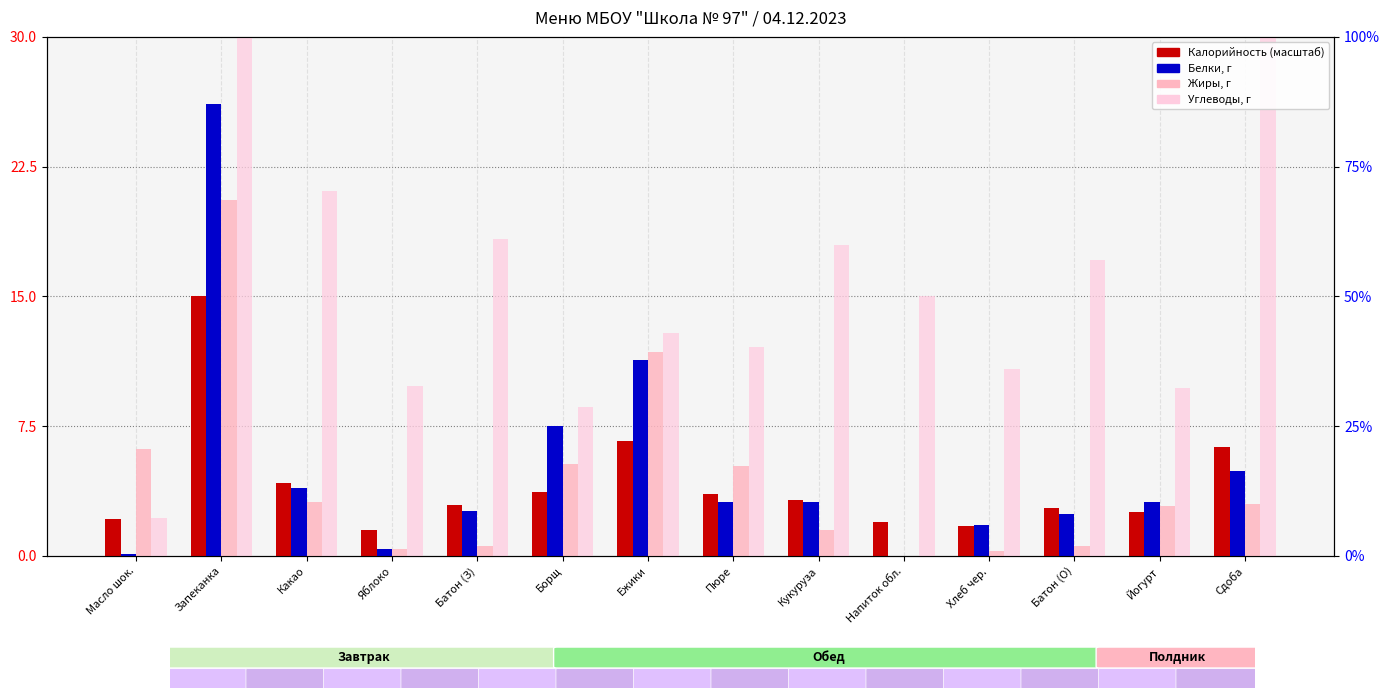

Does the chart contain any negative values?

No